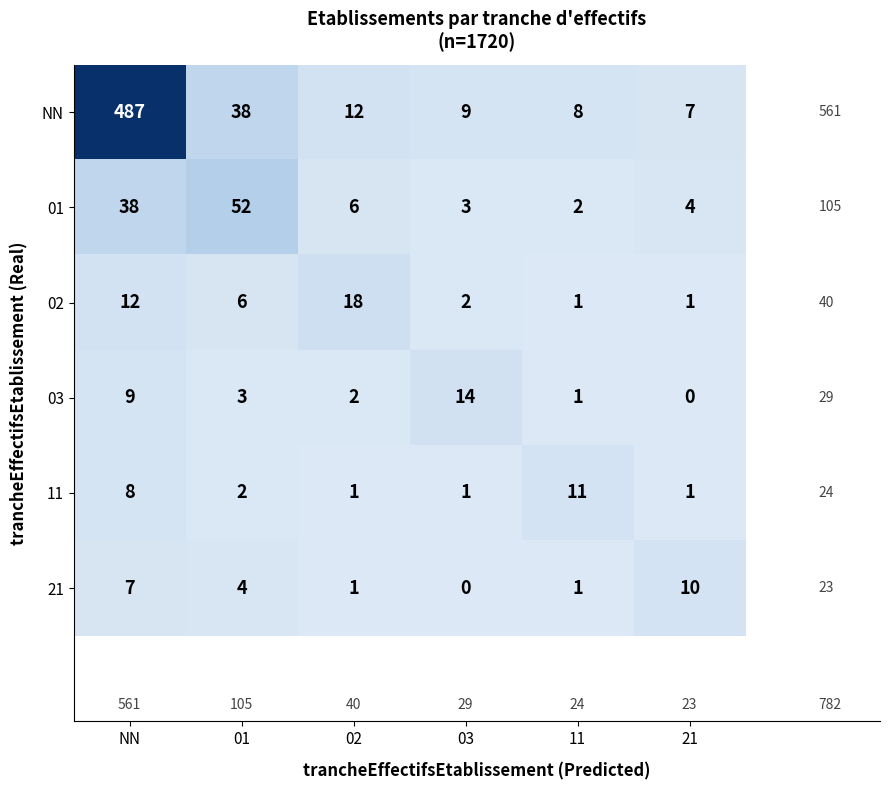

The 03 series shows 9 at NN. True or false?

True